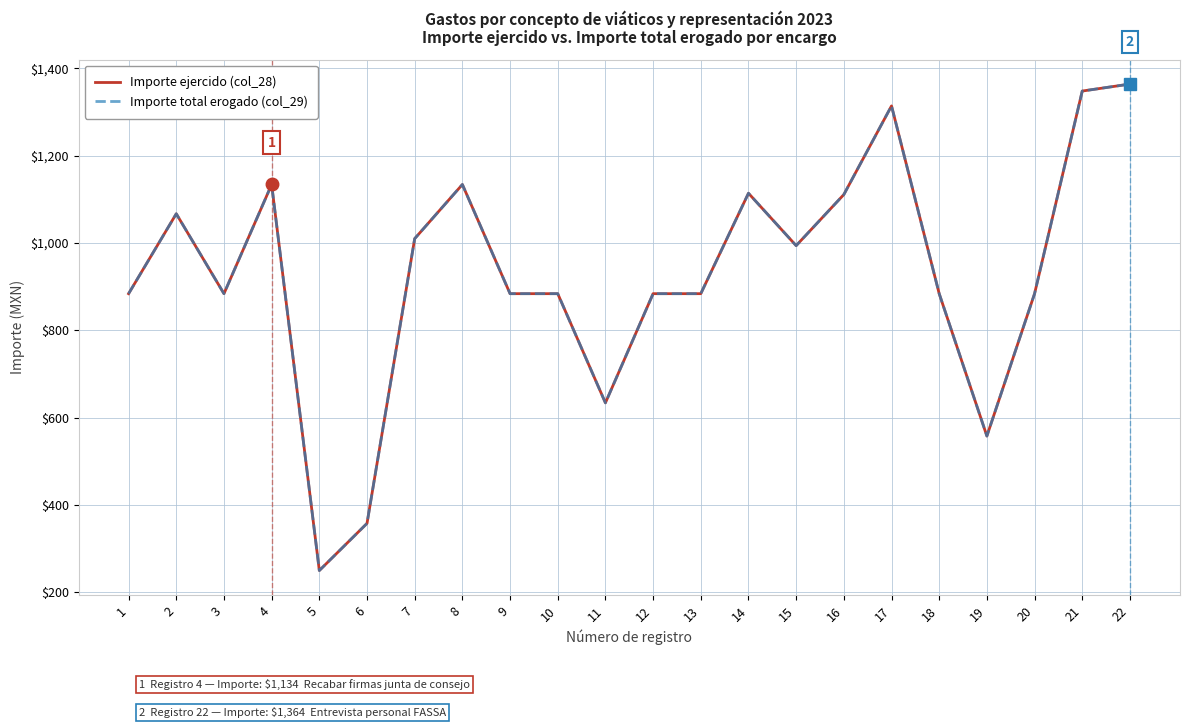

Does the chart have visible grid lines?

Yes